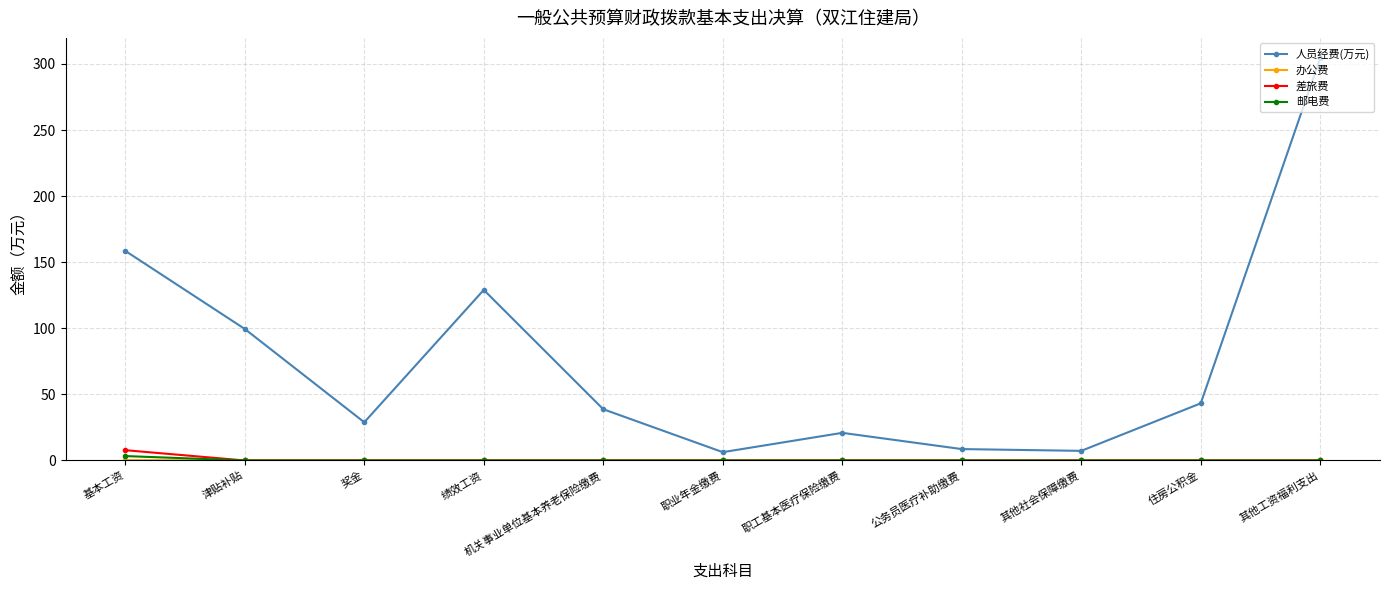

At which category is the sum across all series the highest?

其他工资福利支出